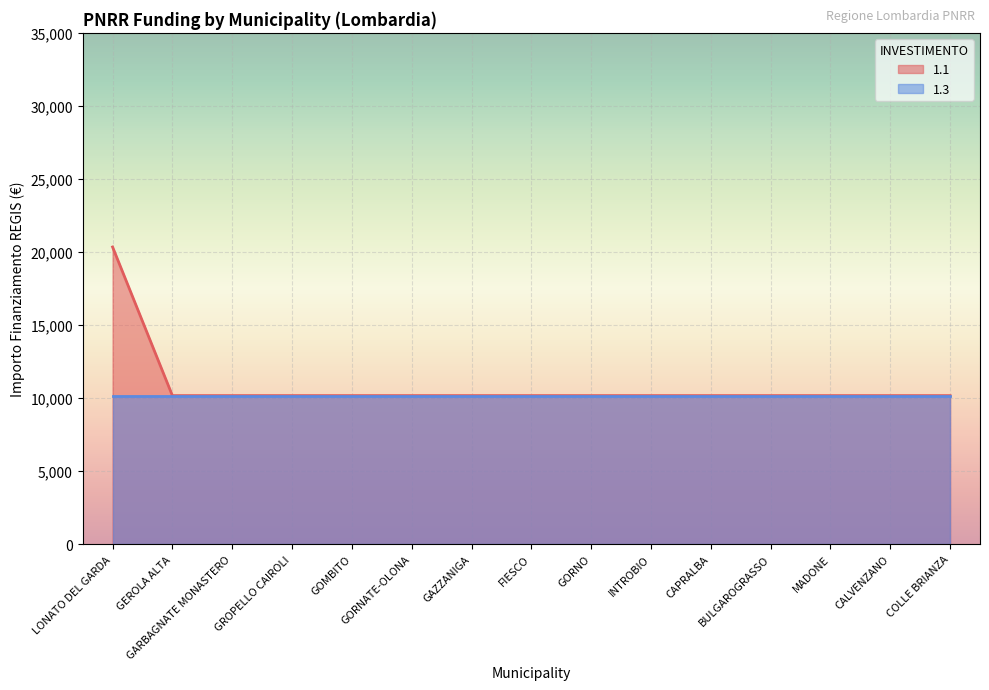

Reading right to left, extract all data points from this chart.

10172	10172	10172	10172	10172	10172	10172	10172	10172	10172	10172	10172	10172	10172	20344